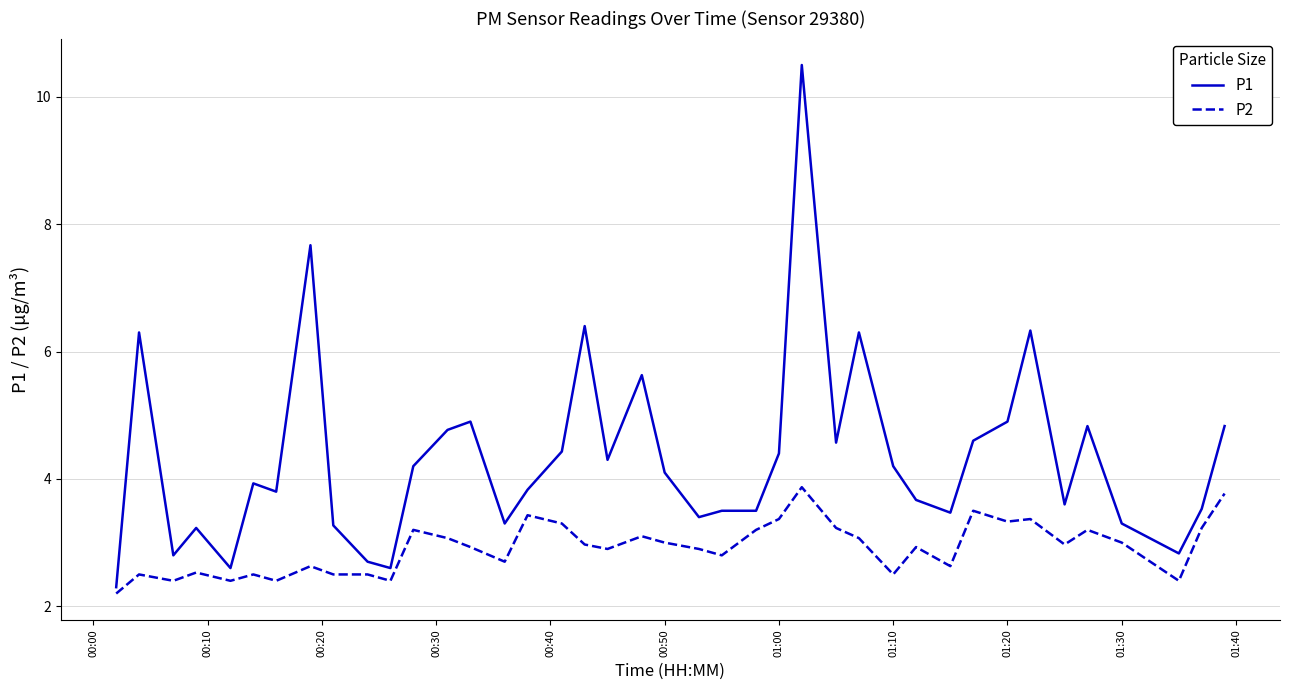

List the series in order of their peak value, highest first.

P1, P2